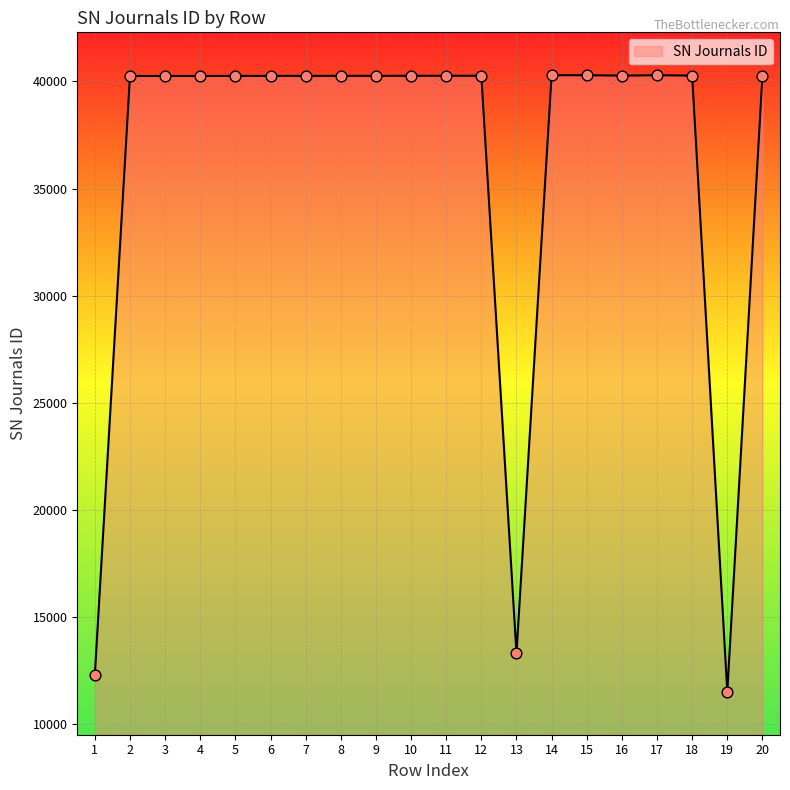

What is the ratio of the value at 8 to the value at 17?

1.0